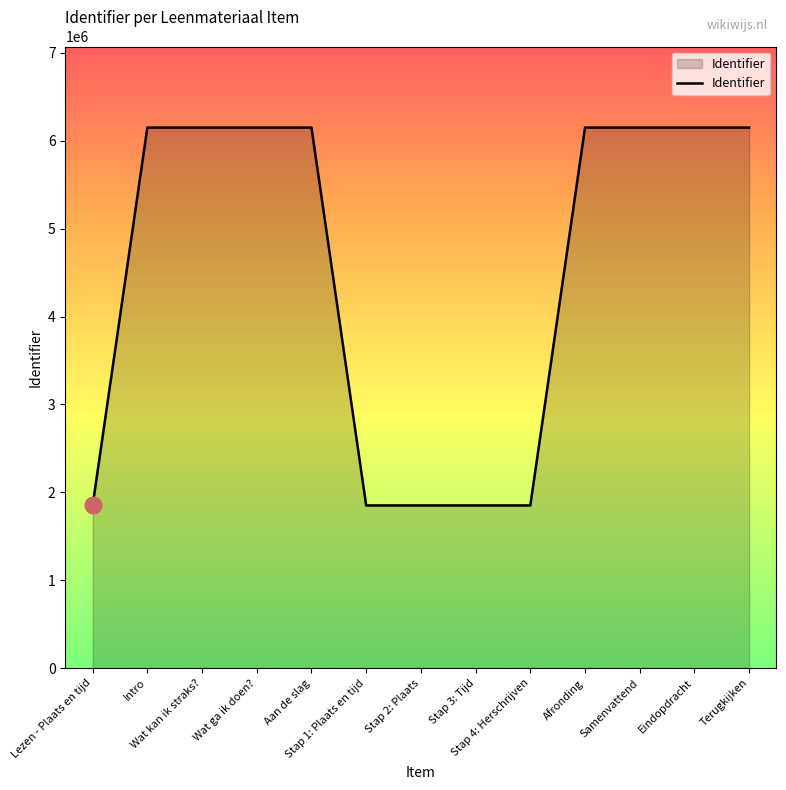

What is the maximum value shown in the chart?

6149607